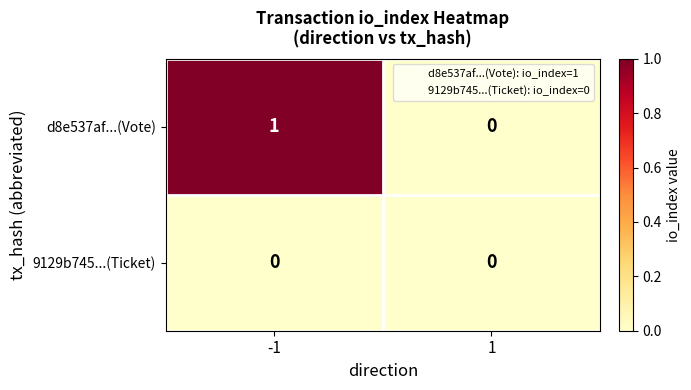

Rank the series by their average value, from lowest to highest.

9129b745...(Ticket), d8e537af...(Vote)